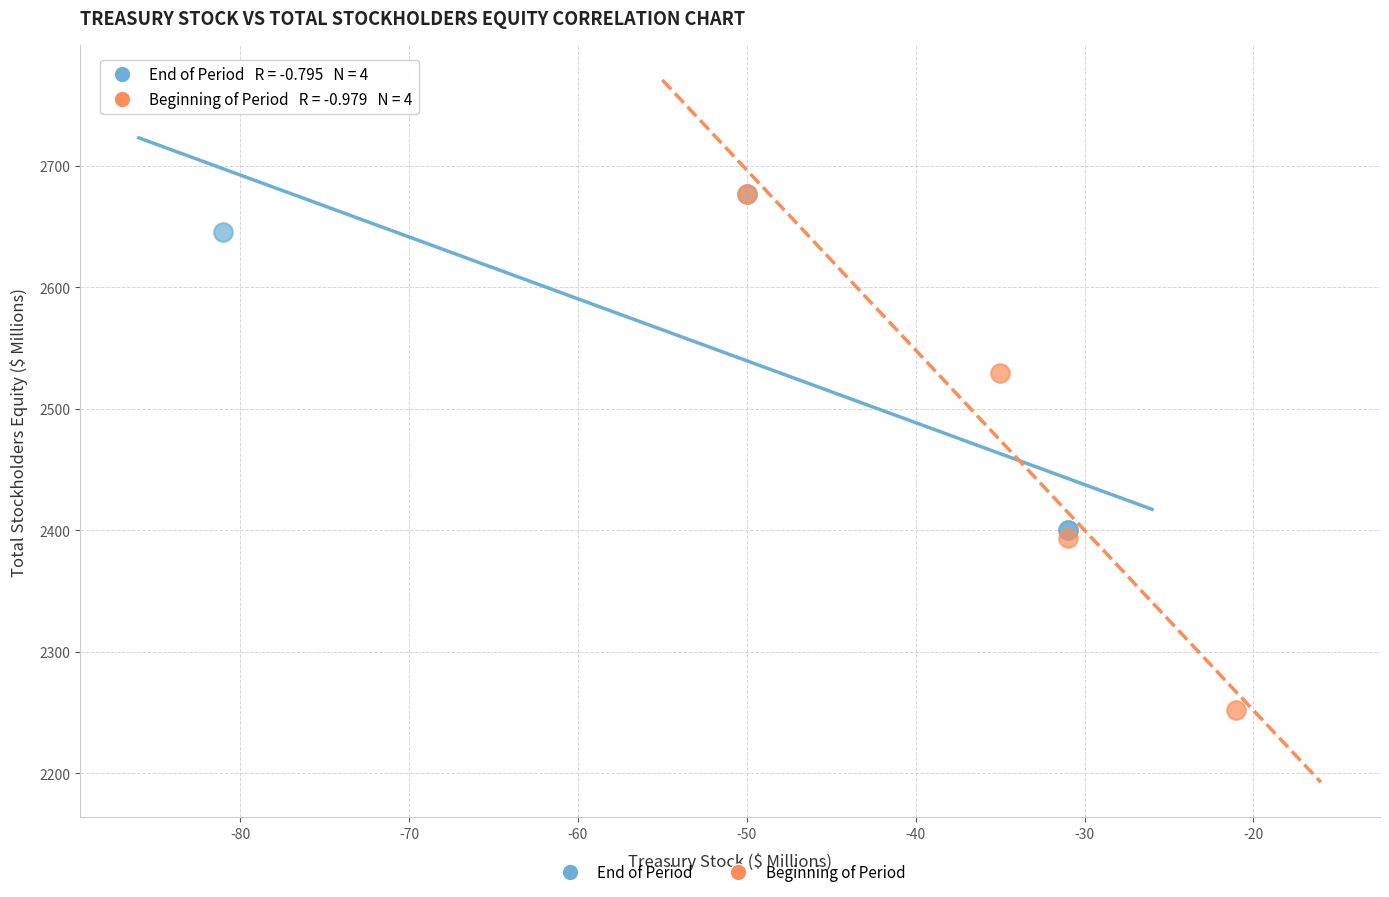

Which series has the widest spread of Y values?

Beginning of Period